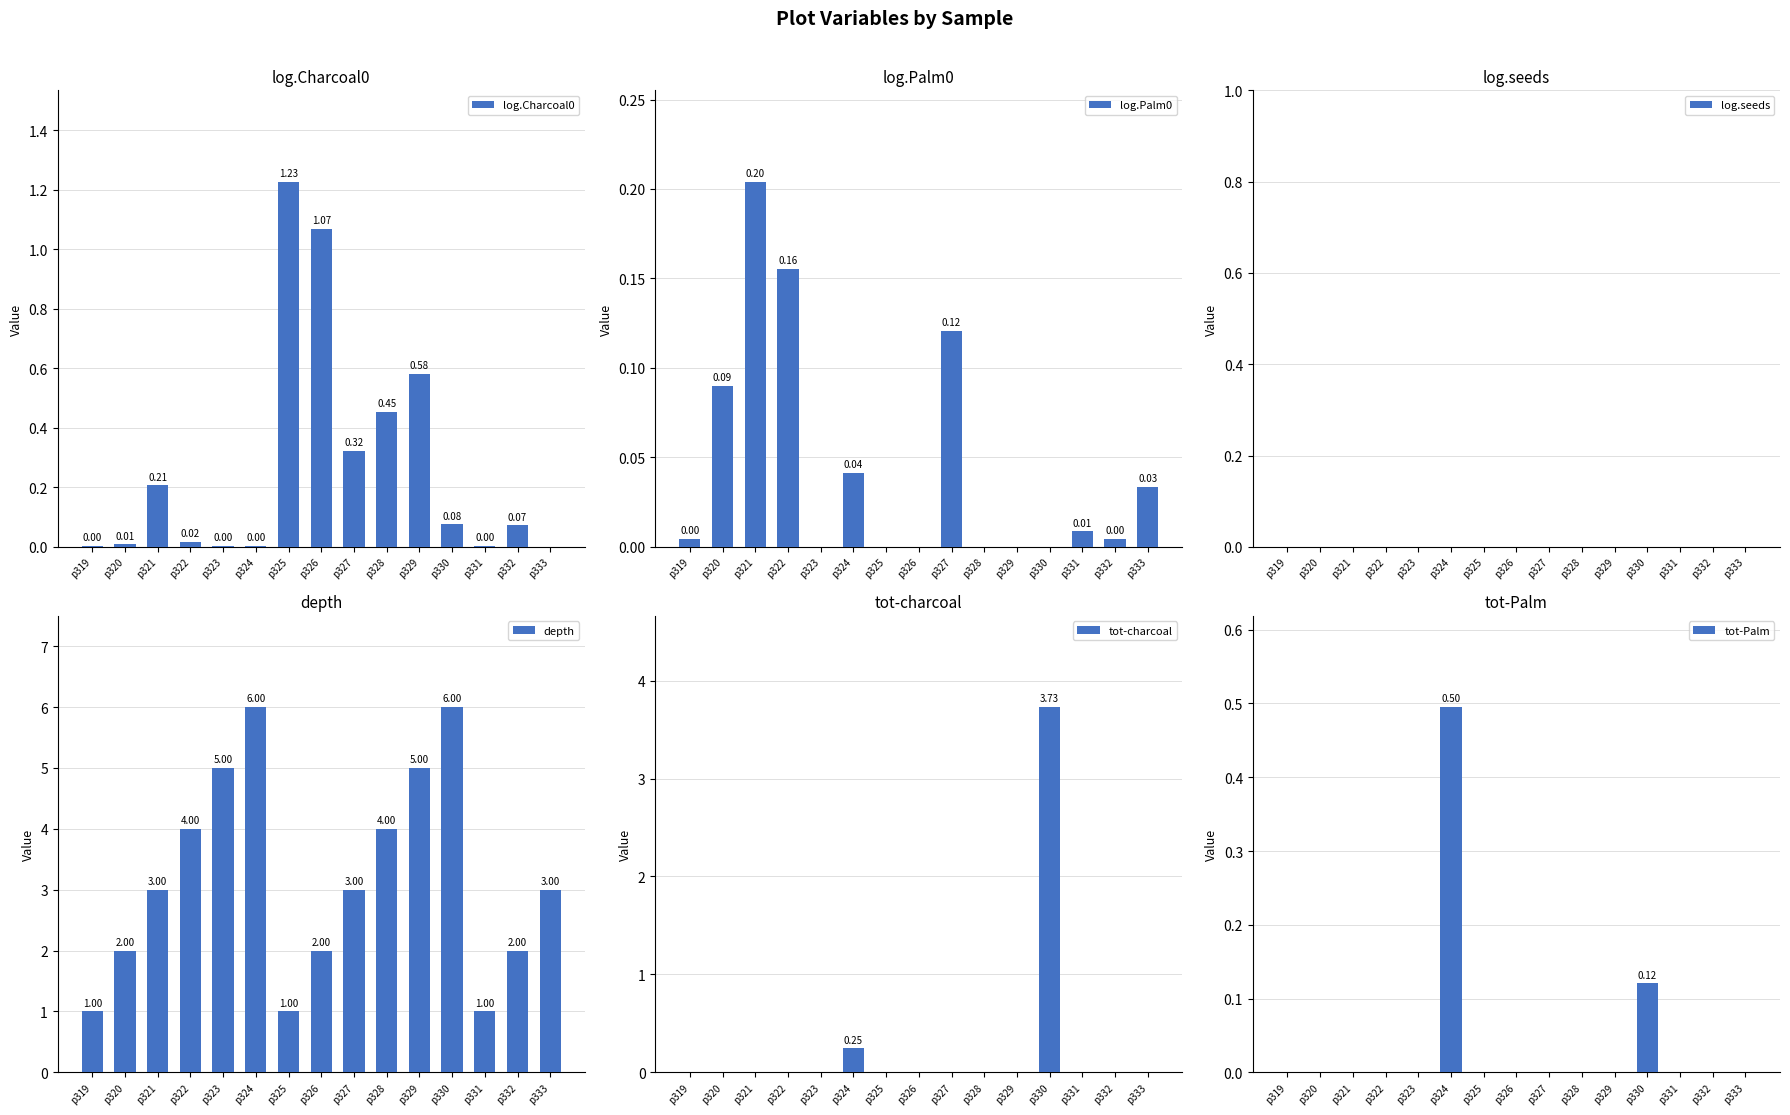

What is the greatest value displayed?

6.0